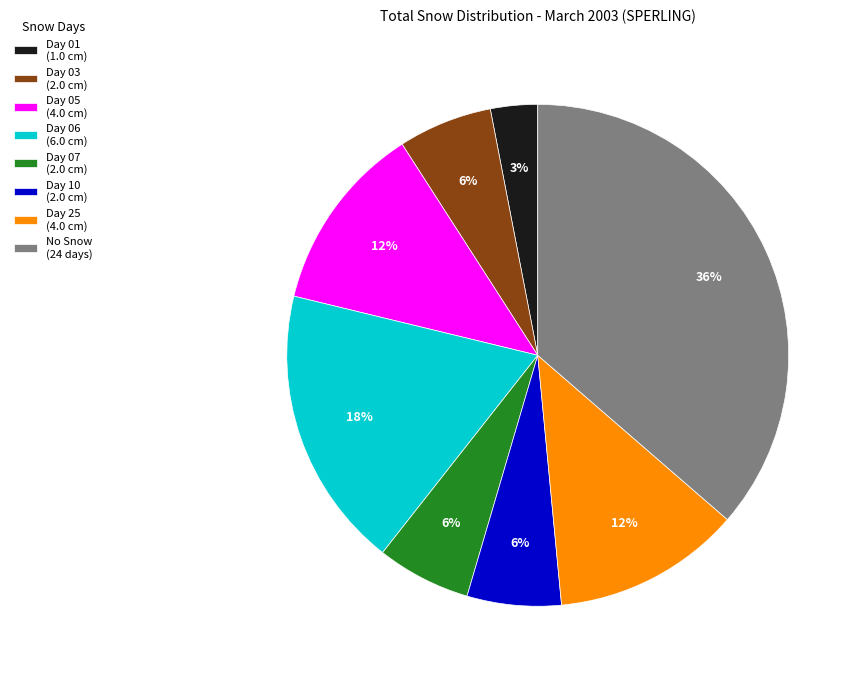

Is there any slice that represents more than half of the pie?

No